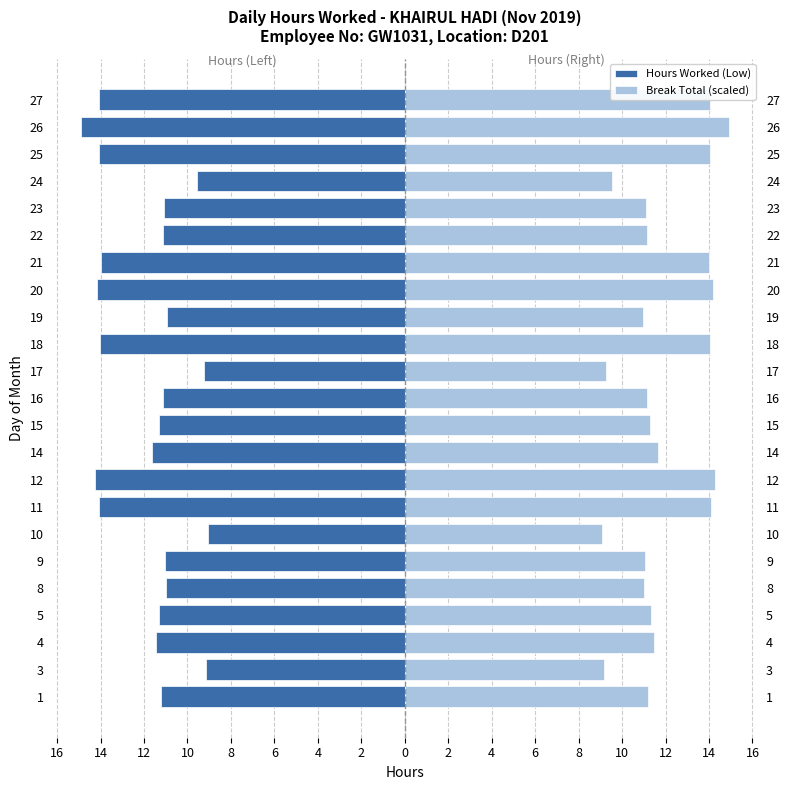

How many bars are there in total?

46